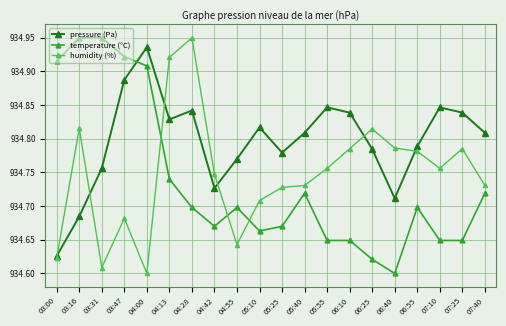

Where is the first local maximum for pressure (Pa)?

04:00